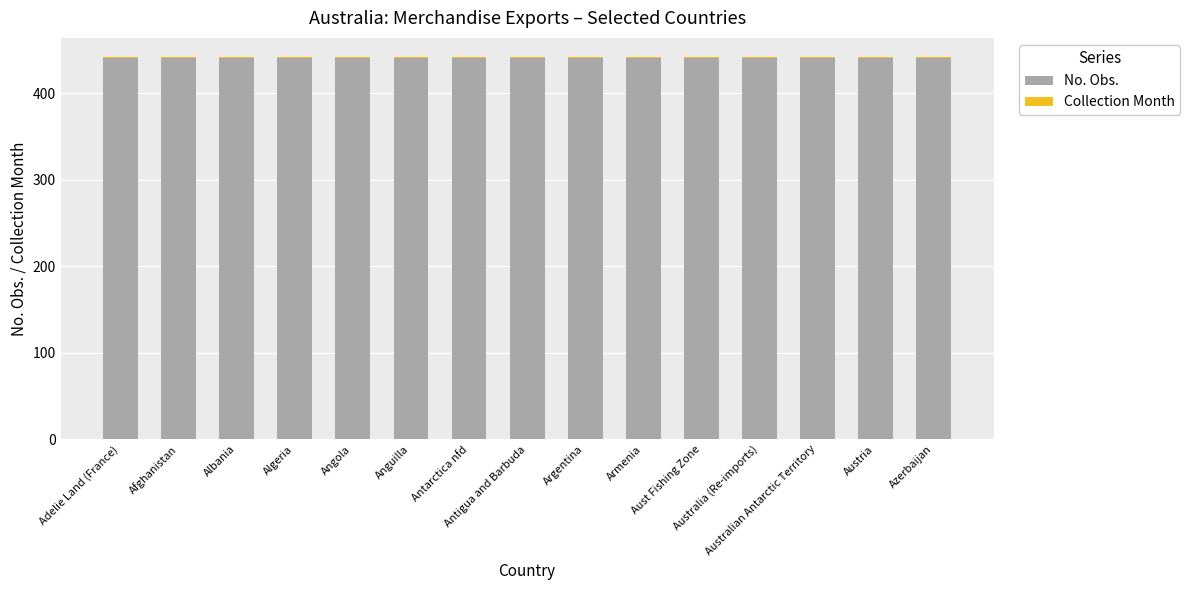

Are the bars horizontal?

No